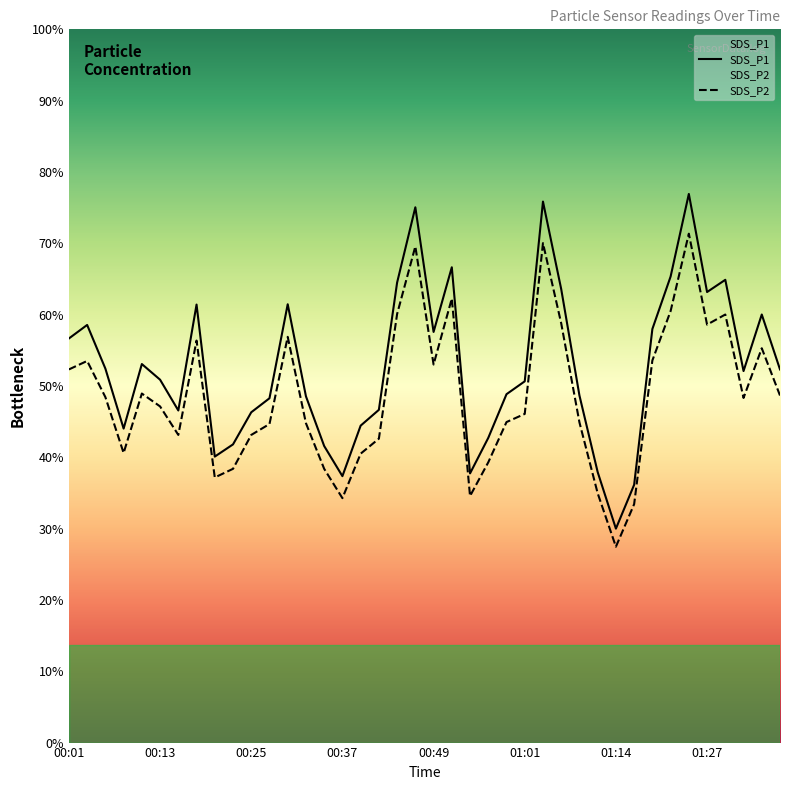

Does the chart display data point markers on the line(s)?

No